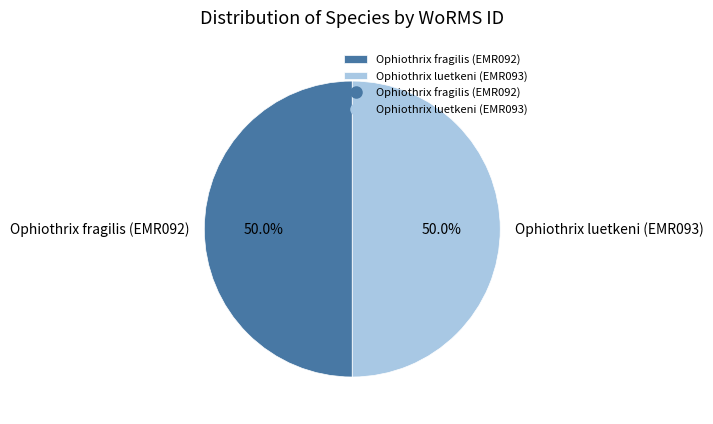

Count the number of slices in the pie.

2